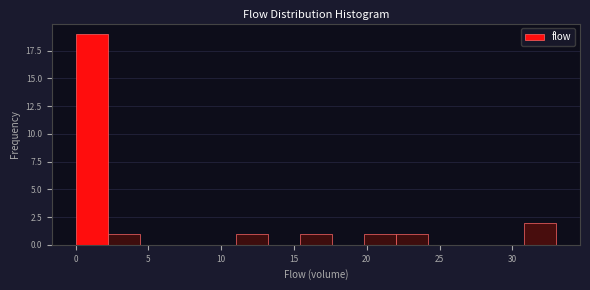

Reading left to right, list every bar in this chart as the range it spans on the x-axis followed by its height. Neither the bar edges nor the heights are printed on the chart, so give them approximately, as read against the axes.

0.0 to 2.2: 19
2.2 to 4.4: 1
4.4 to 6.6: 0
6.6 to 8.8: 0
8.8 to 11.0: 0
11.0 to 13.2: 1
13.2 to 15.4: 0
15.4 to 17.6: 1
17.6 to 19.8: 0
19.8 to 22.0: 1
22.0 to 24.2: 1
24.2 to 26.4: 0
26.4 to 28.6: 0
28.6 to 30.8: 0
30.8 to 33.0: 2